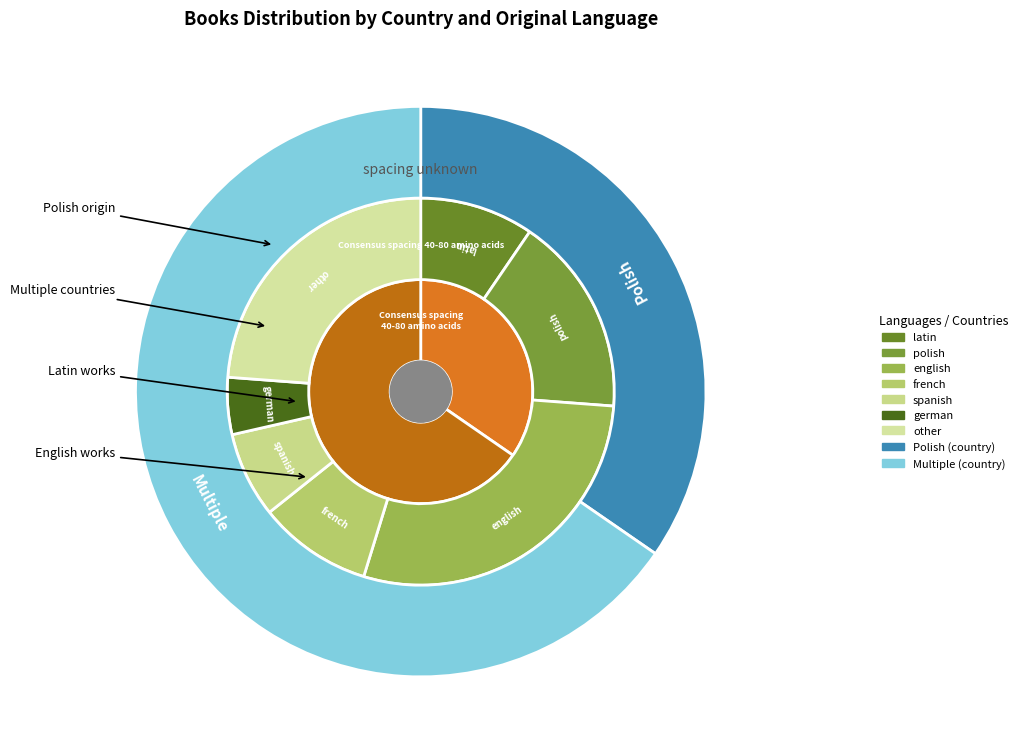

Which slice is the largest?

Multiple